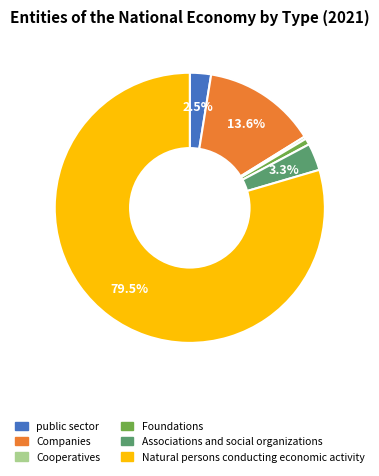

How many slices are in this pie chart?

6